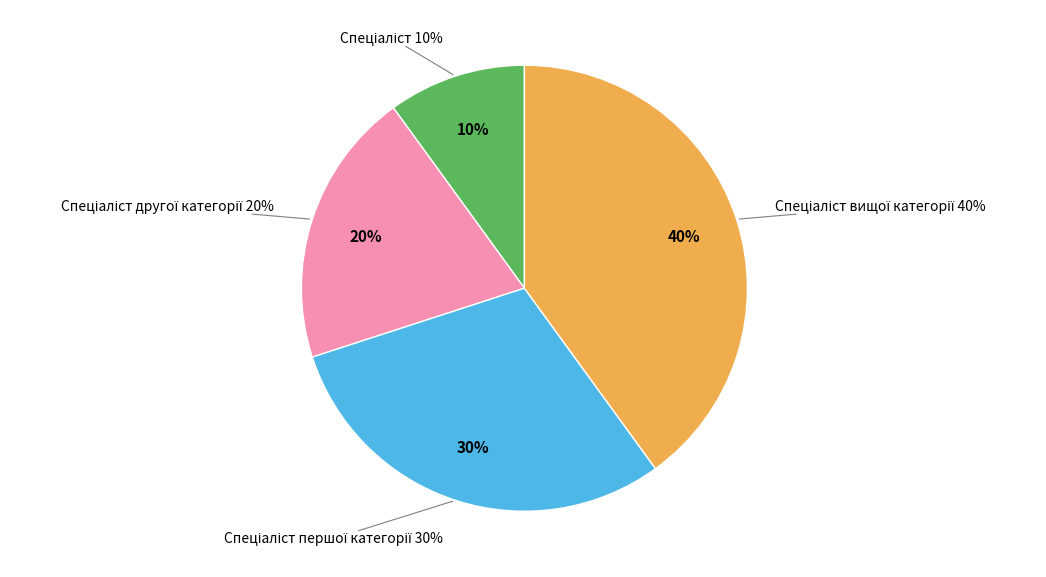

Rank the categories by value from lowest to highest.

Спеціаліст, Спеціаліст другої категорії, Спеціаліст першої категорії, Спеціаліст вищої категорії